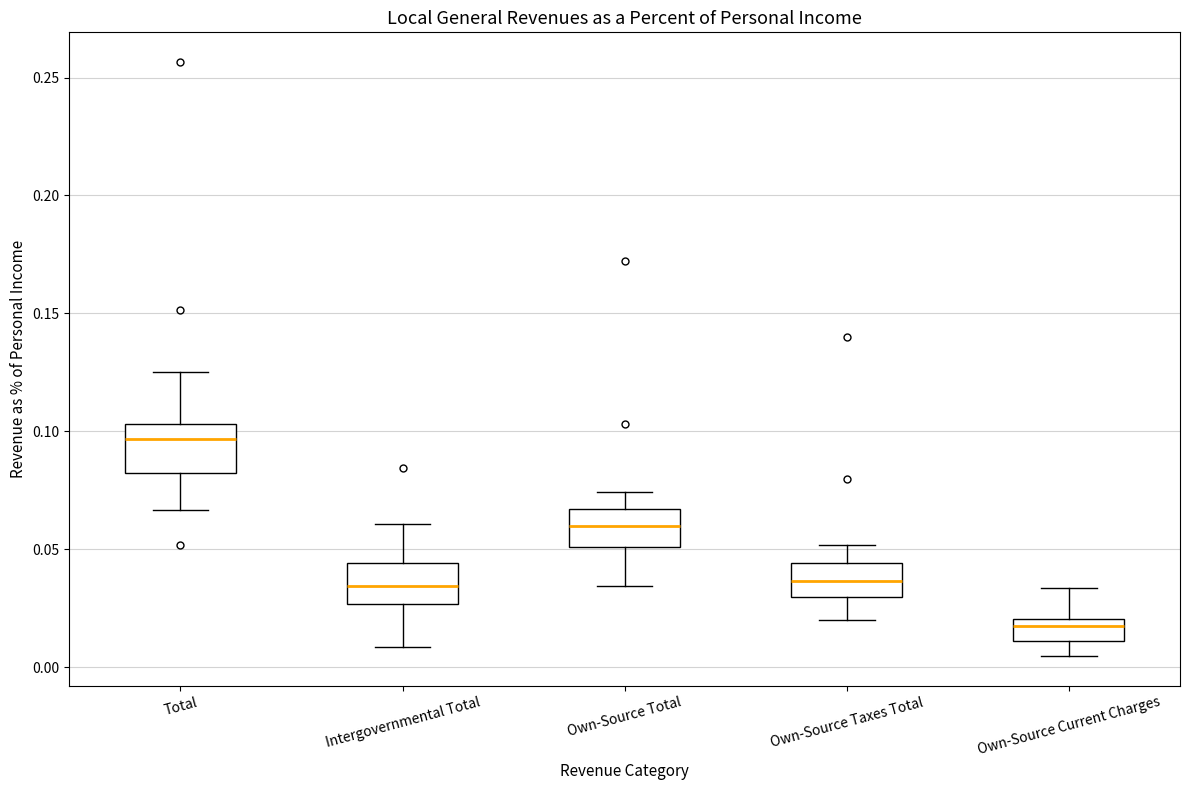

Reading left to right, transcribe this box plot: for each box, give where its median line is, the range the box spans, and where its two whiskers end, as read against the y-axis. The values are not printed on the chart, so give them approximately, as read against the axis.

Total: median 0.095, box 0.085 to 0.105, whiskers 0.065 to 0.125
Intergovernmental Total: median 0.035, box 0.025 to 0.045, whiskers 0.010 to 0.060
Own-Source Total: median 0.060, box 0.050 to 0.065, whiskers 0.035 to 0.075
Own-Source Taxes Total: median 0.035, box 0.030 to 0.045, whiskers 0.020 to 0.050
Own-Source Current Charges: median 0.015, box 0.010 to 0.020, whiskers 0.005 to 0.035